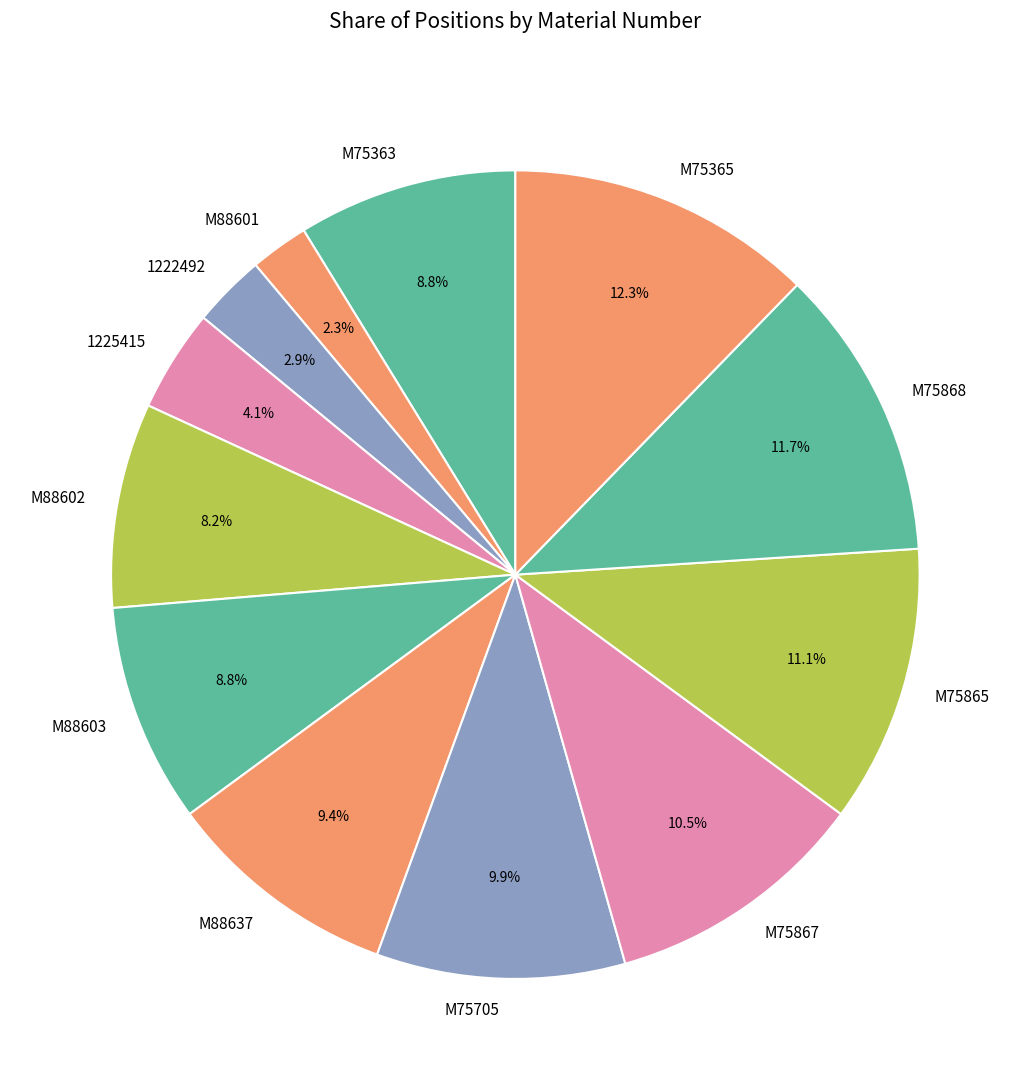

To the nearest percent, what percentage of the pie is M75868?

12%